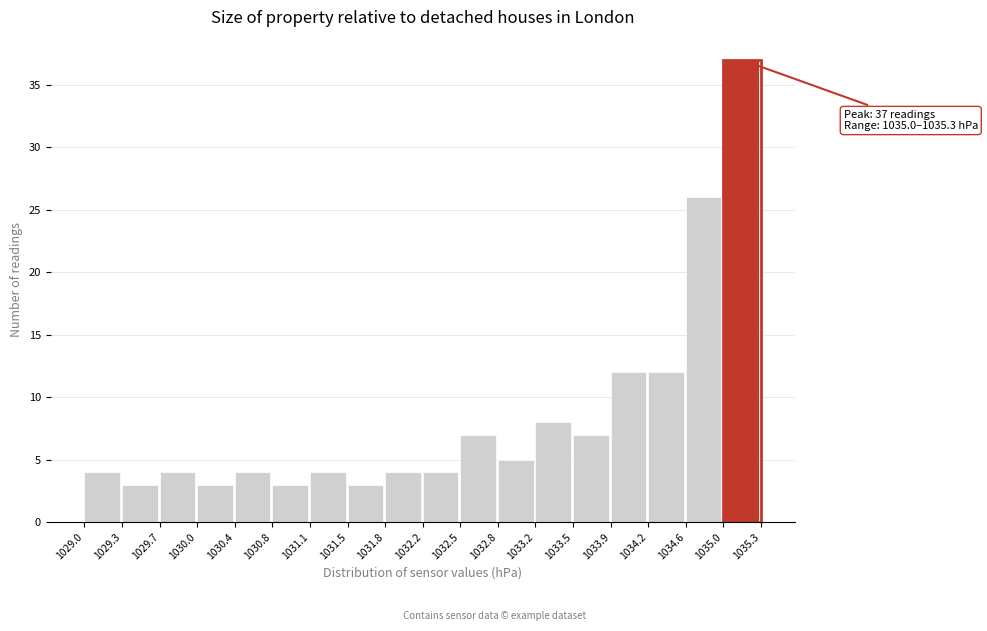

Which range on the x-axis has the tallest bar?

1035.0 to 1035.3